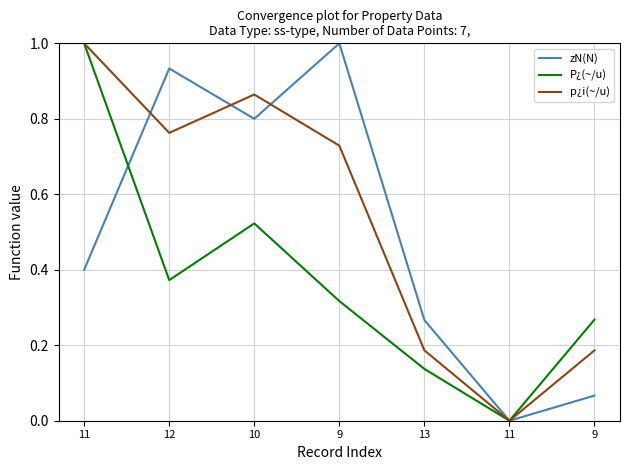

The p¿i(~/u) series shows 0.2 at 9. True or false?

True